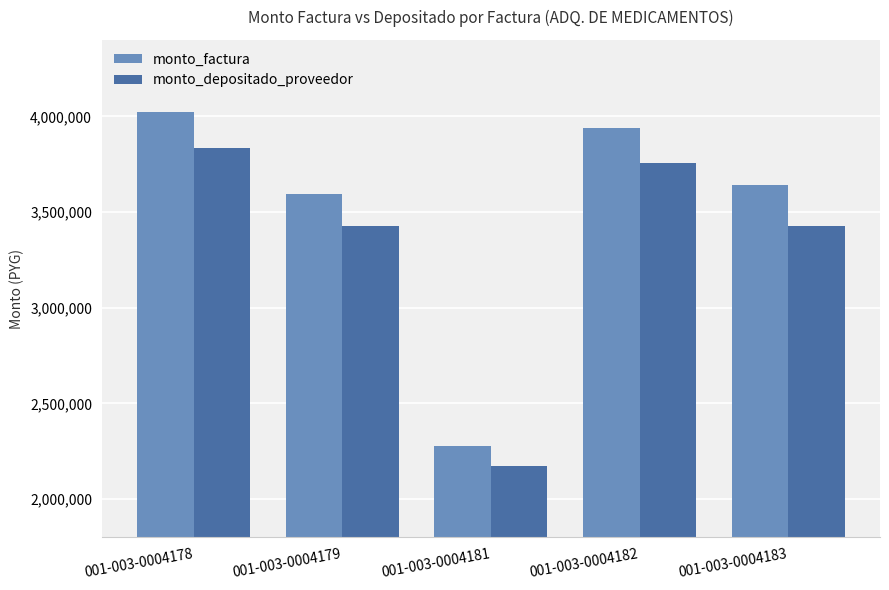

List the series in order of their peak value, lowest first.

monto_depositado_proveedor, monto_factura